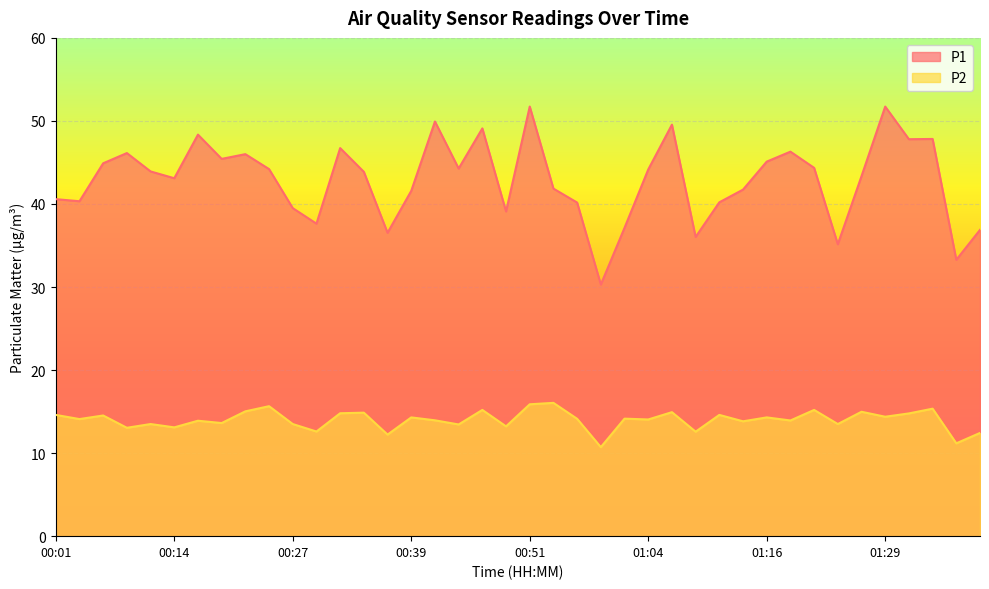

Reading left to right, extract all data points from this chart.

P1: 00:01=40.6	00:04=40.3	00:06=44.9	00:09=46.1	00:11=43.9	00:14=43.1	00:16=48.4	00:19=45.4	00:22=46.0	00:24=44.2	00:27=39.5	00:29=37.6	00:32=46.7	00:34=43.9	00:36=36.5	00:39=41.6	00:41=49.9	00:44=44.3	00:46=49.1	00:49=39.1	00:51=51.7	00:54=41.9	00:56=40.2	00:59=30.3	01:01=37.1	01:04=44.1	01:06=49.5	01:09=36.0	01:11=40.2	01:14=41.7	01:16=45.1	01:19=46.3	01:21=44.4	01:24=35.1	01:26=43.4	01:29=51.7	01:31=47.8	01:34=47.8	01:36=33.3	01:39=36.9
P2: 00:01=14.6	00:04=14.1	00:06=14.5	00:09=13.1	00:11=13.5	00:14=13.1	00:16=13.9	00:19=13.6	00:22=15.0	00:24=15.7	00:27=13.5	00:29=12.6	00:32=14.8	00:34=14.9	00:36=12.2	00:39=14.3	00:41=13.9	00:44=13.4	00:46=15.2	00:49=13.2	00:51=15.9	00:54=16.1	00:56=14.1	00:59=10.7	01:01=14.2	01:04=14.1	01:06=14.9	01:09=12.6	01:11=14.6	01:14=13.8	01:16=14.3	01:19=13.9	01:21=15.2	01:24=13.5	01:26=15.0	01:29=14.4	01:31=14.8	01:34=15.3	01:36=11.2	01:39=12.4